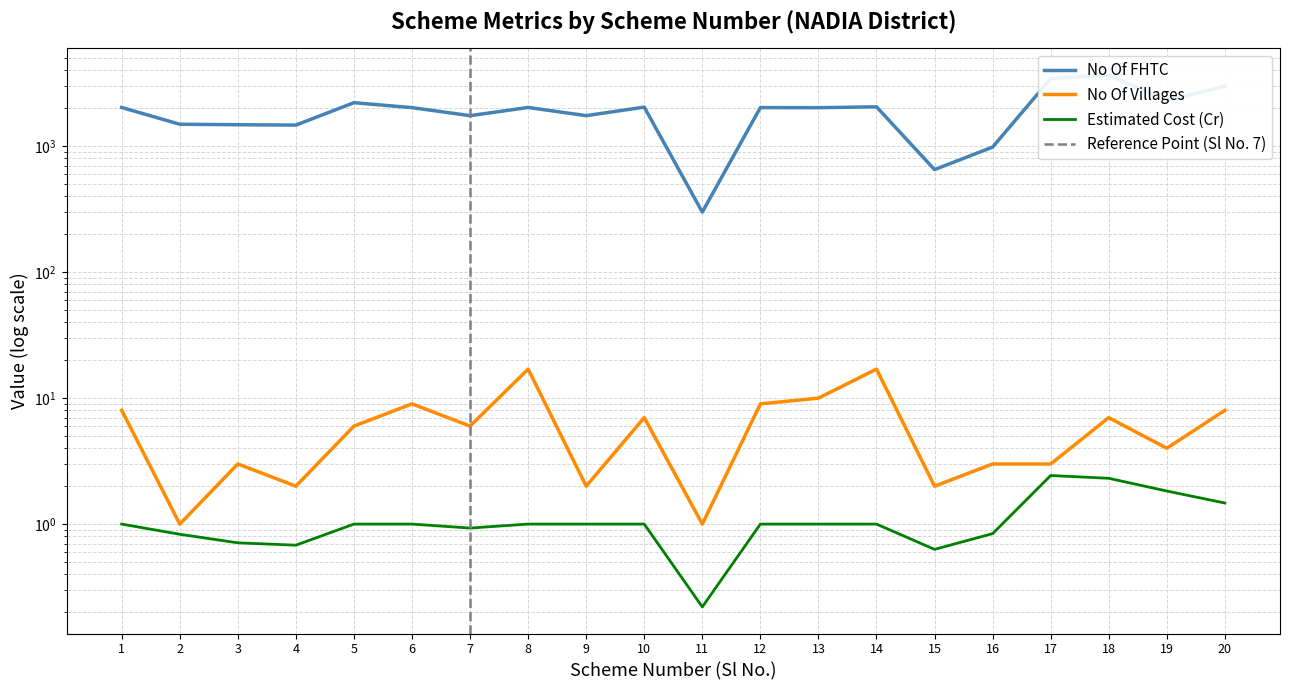

What is the maximum value shown in the chart?

3681.0